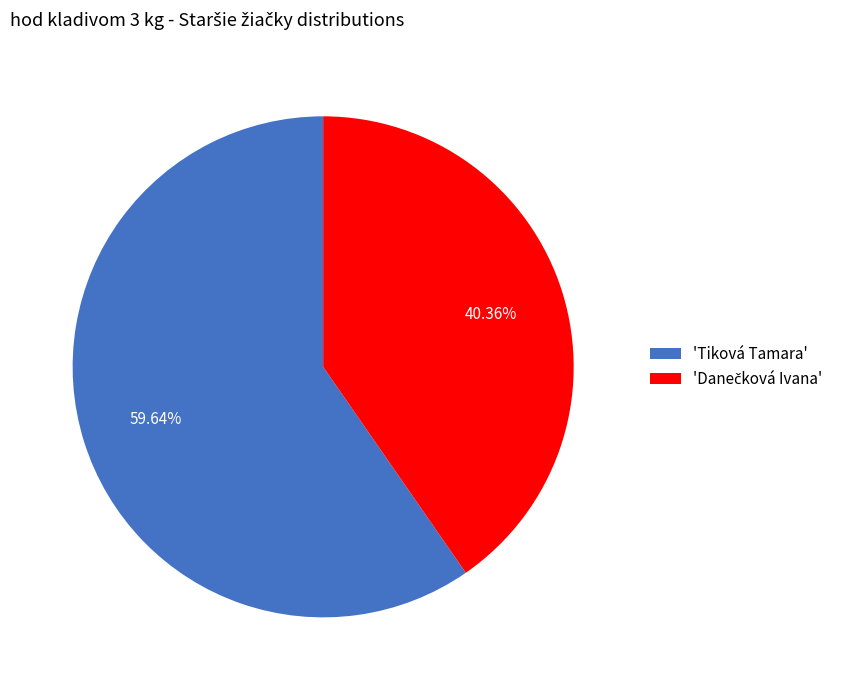

How many segments does this pie chart have?

2